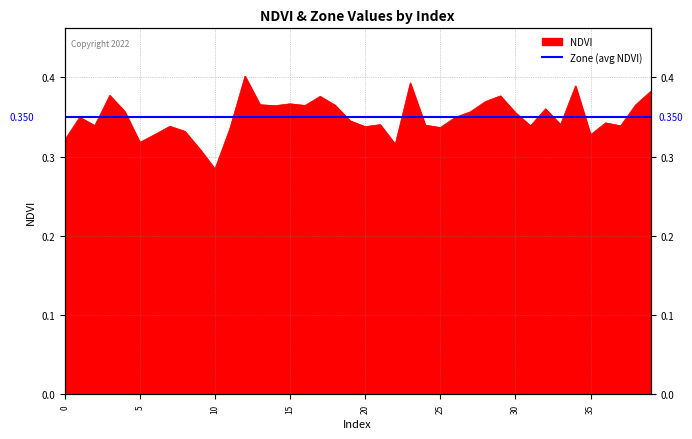

Reading left to right, extract all data points from this chart.

0.3	0.3	0.3	0.4	0.4	0.3	0.3	0.3	0.3	0.3	0.3	0.3	0.4	0.4	0.4	0.4	0.4	0.4	0.4	0.3	0.3	0.3	0.3	0.4	0.3	0.3	0.3	0.4	0.4	0.4	0.4	0.3	0.4	0.3	0.4	0.3	0.3	0.3	0.4	0.4